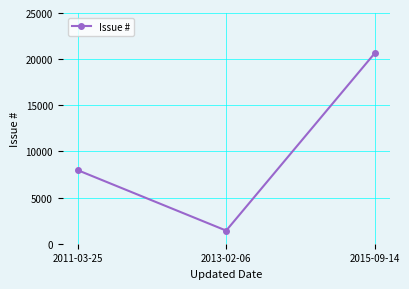

Reading right to left, transcribe all the data shown in this chart.

2015-09-14=20646	2013-02-06=1420	2011-03-25=7973